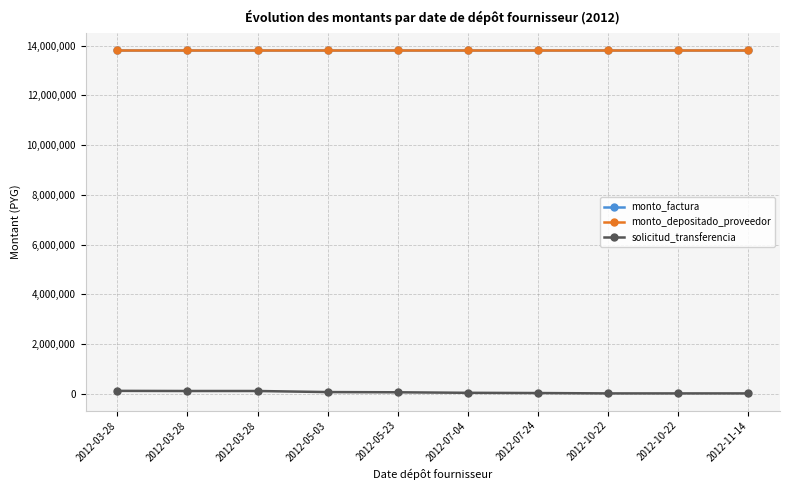

Count the number of categories in the chart.

10